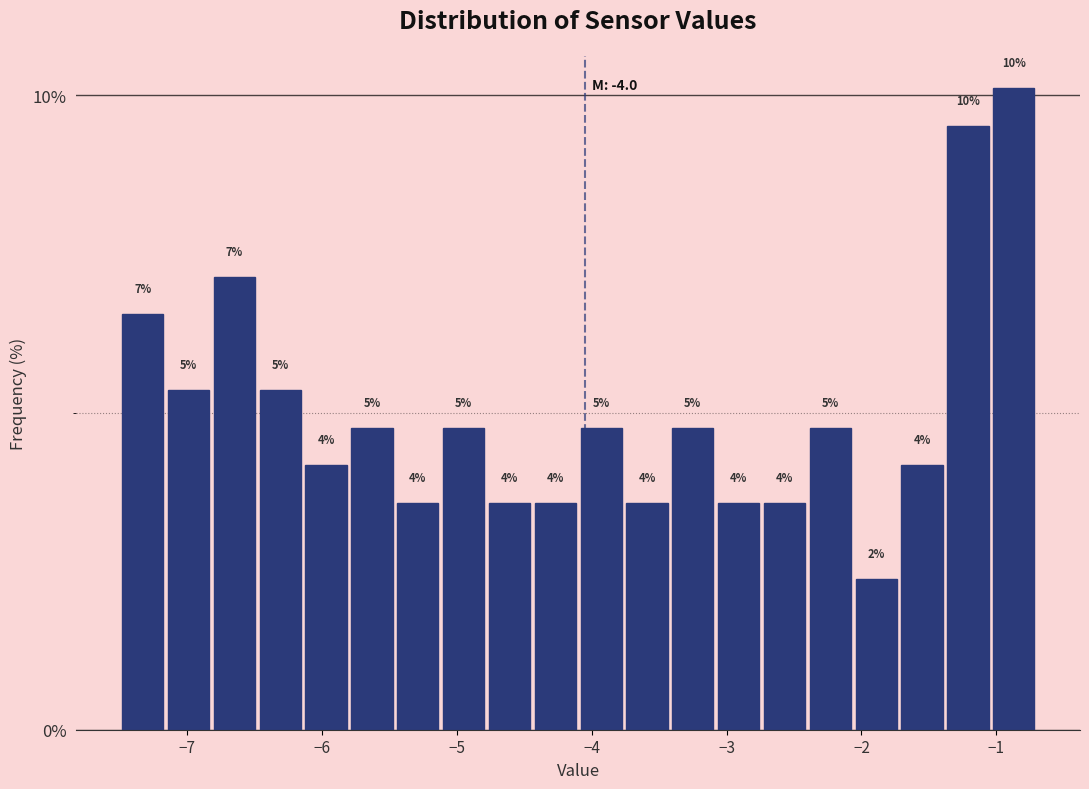

Around what value on the x-axis is the tallest bar? Give the approximate position of its centre, as read against the axis.

-0.9